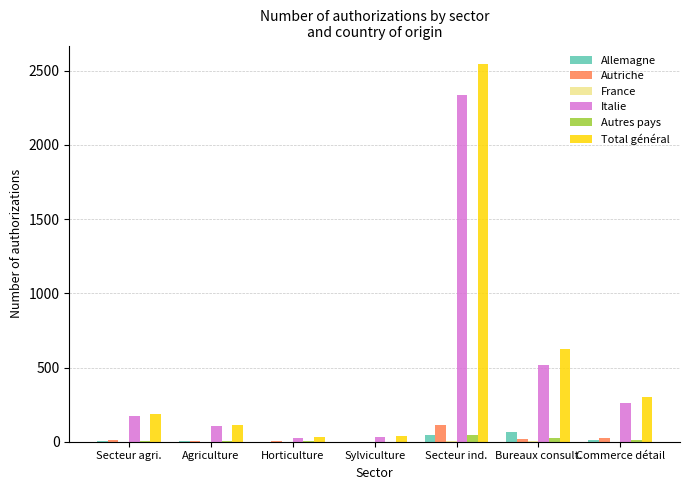

Which category has the highest value across all series?

Secteur ind.